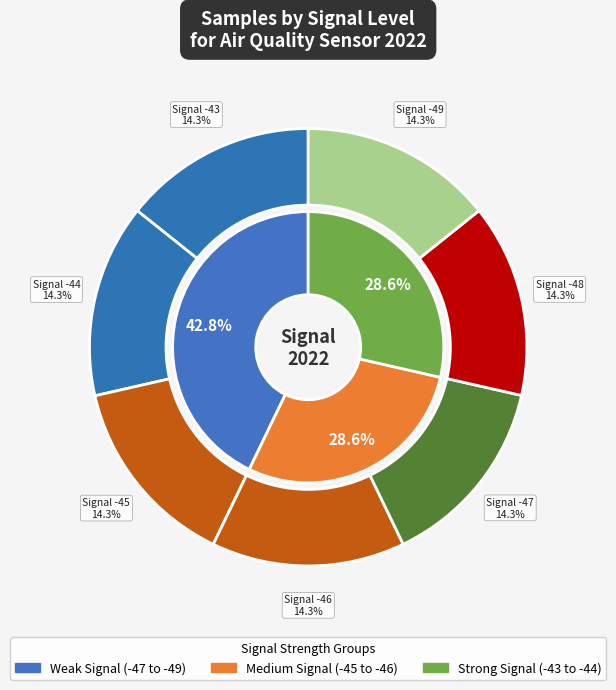

Which slice is the largest?

-47